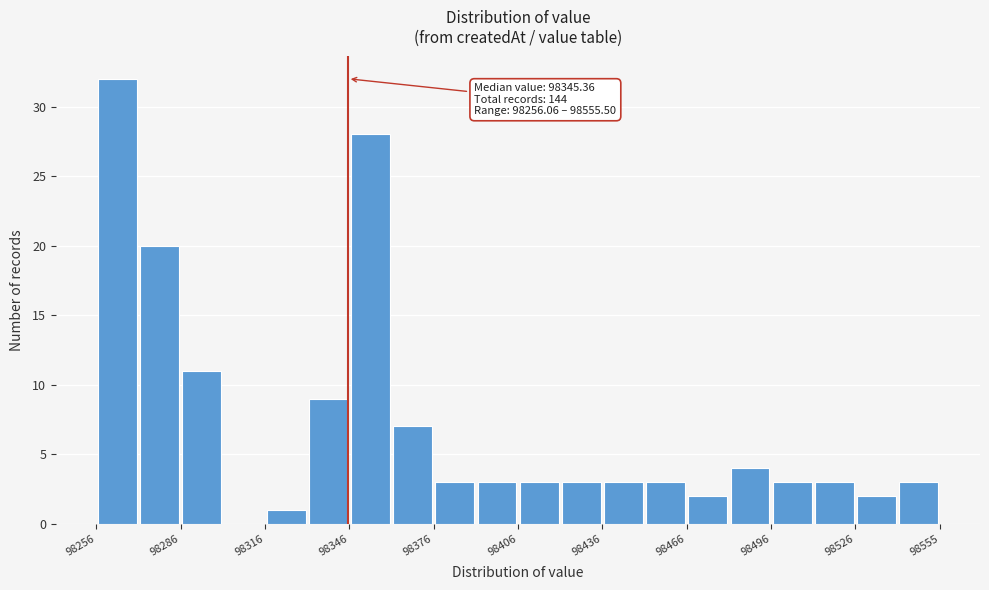

Read against the x-axis, roughly where is the centre of the tallest bar?

98265